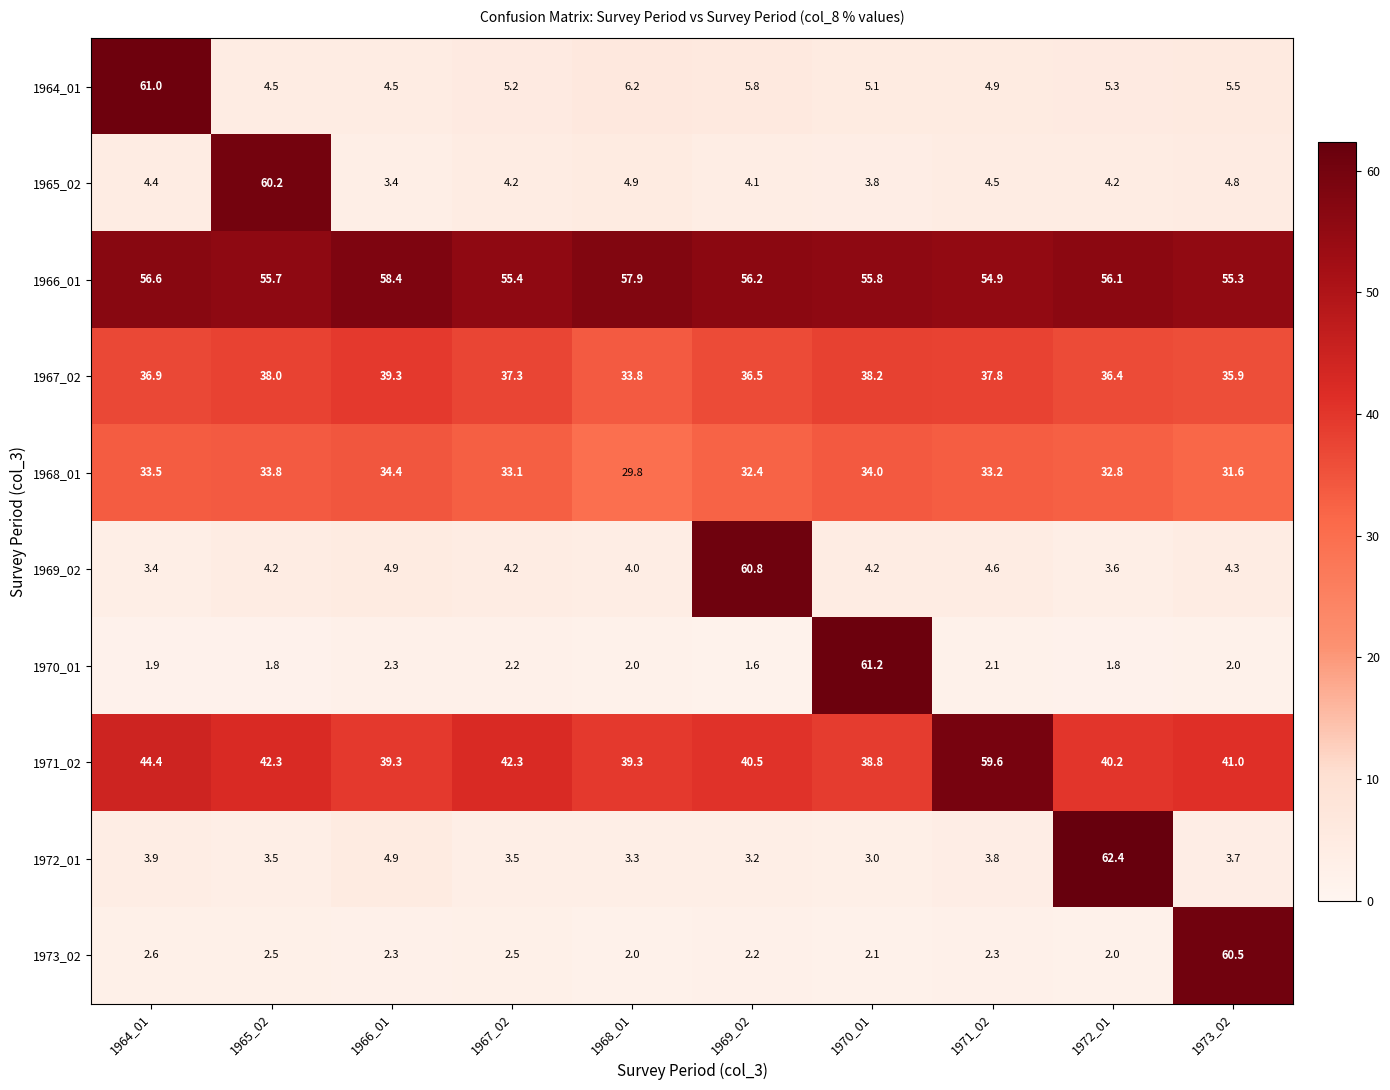

Between 1965_02 and 1968_01, which series saw the biggest shift?

1965_02